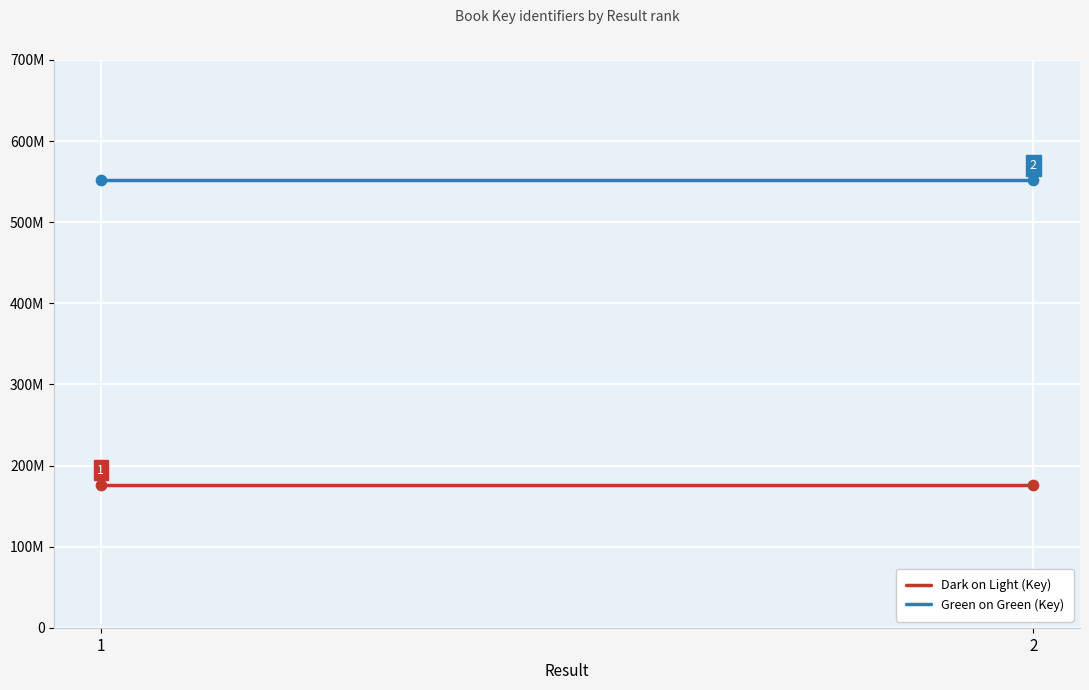

What is the total value across all series at 2?

728394729